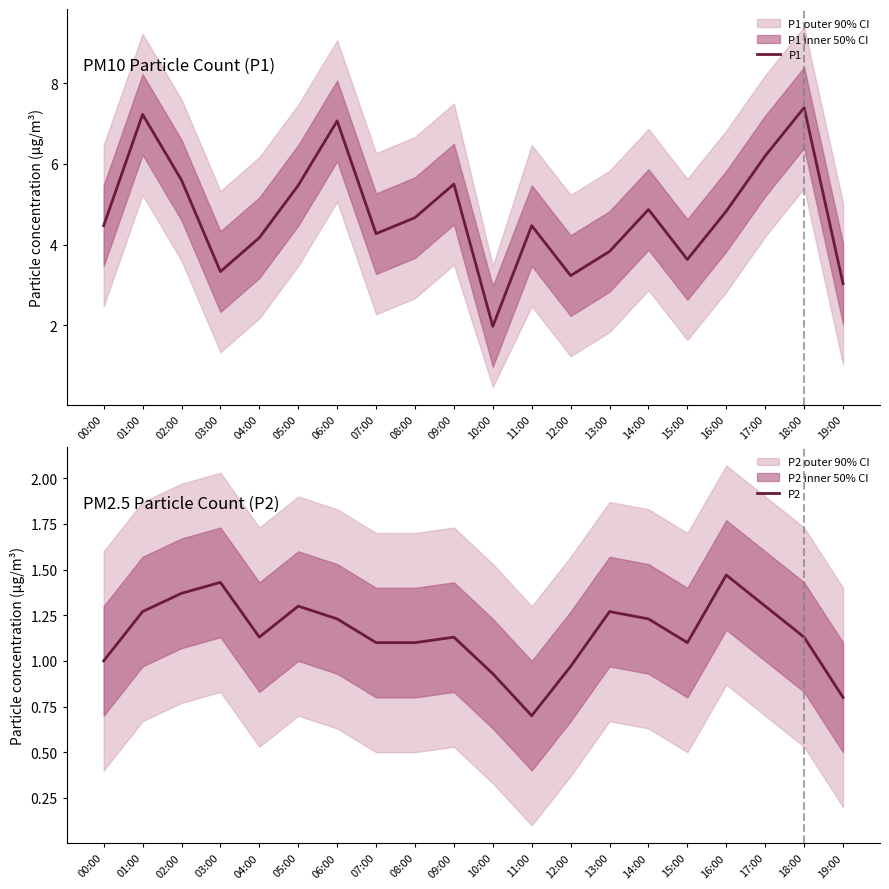

True or false: P1 and P2 intersect in this chart.

False